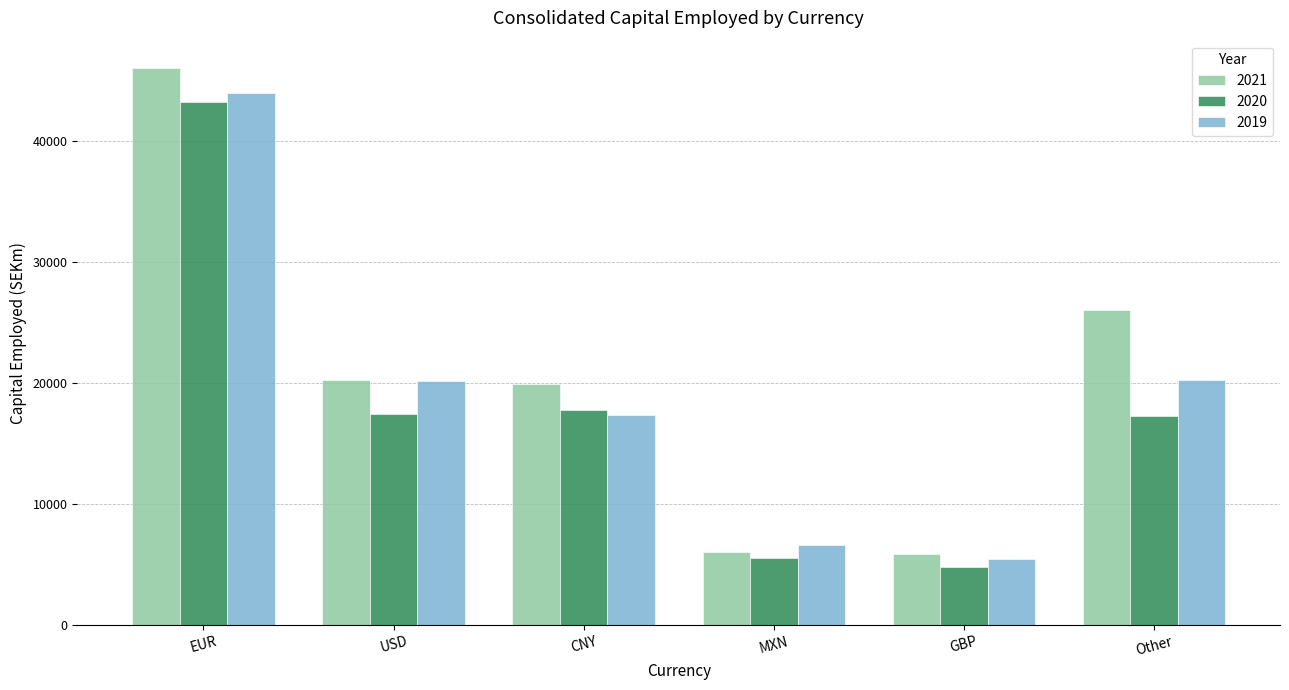

How many series are shown in this chart?

3